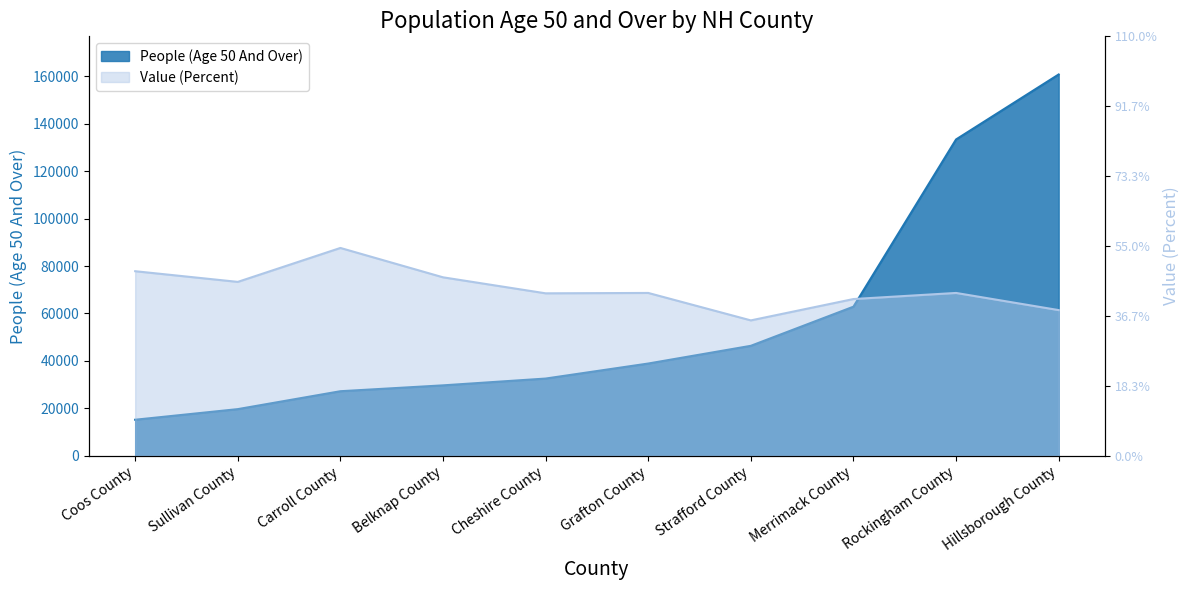

Is it true that People (Age 50 And Over) equals 43577.5 at Carroll County?

False